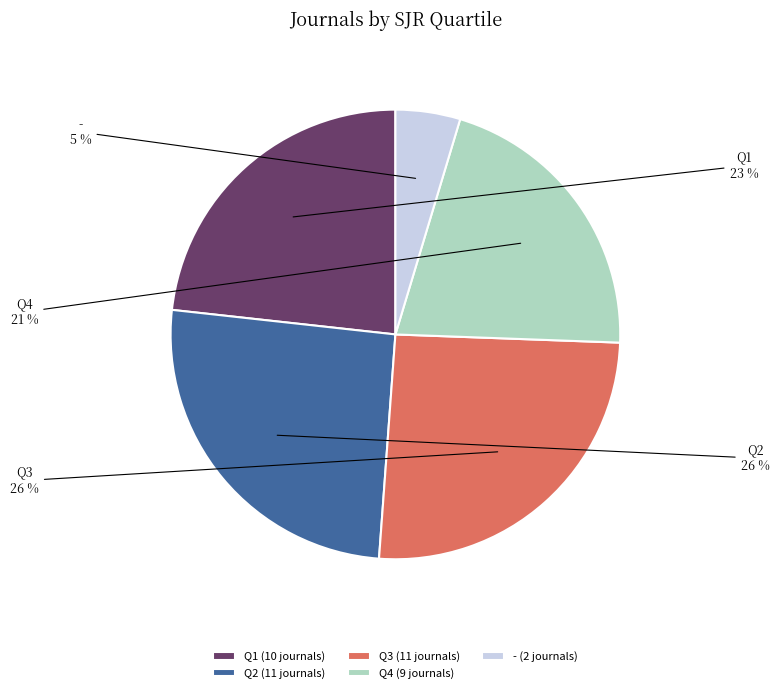

How many slices are in this pie chart?

5